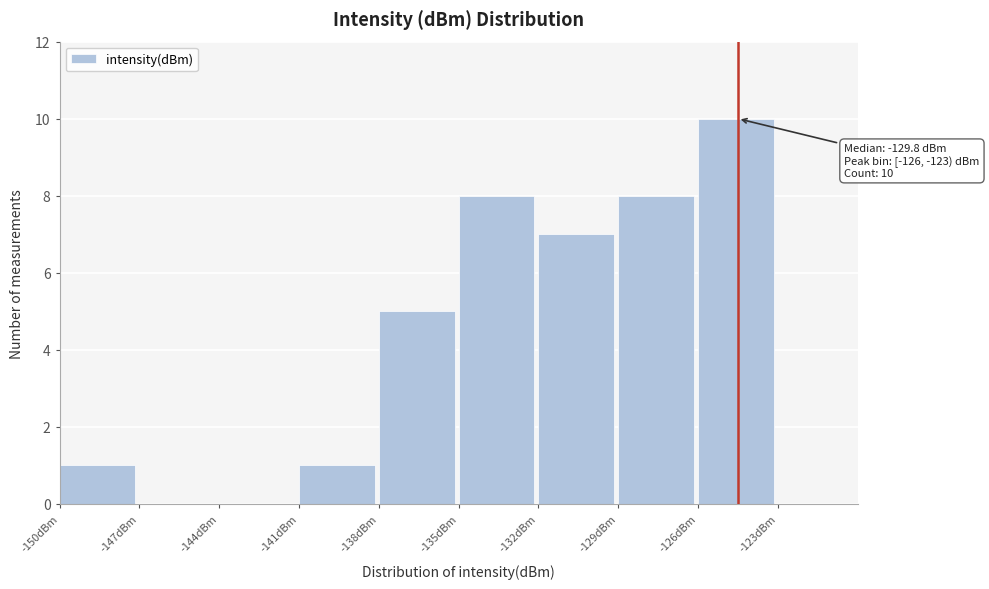

Over which range of the x-axis is the bar tallest?

-126 to -123